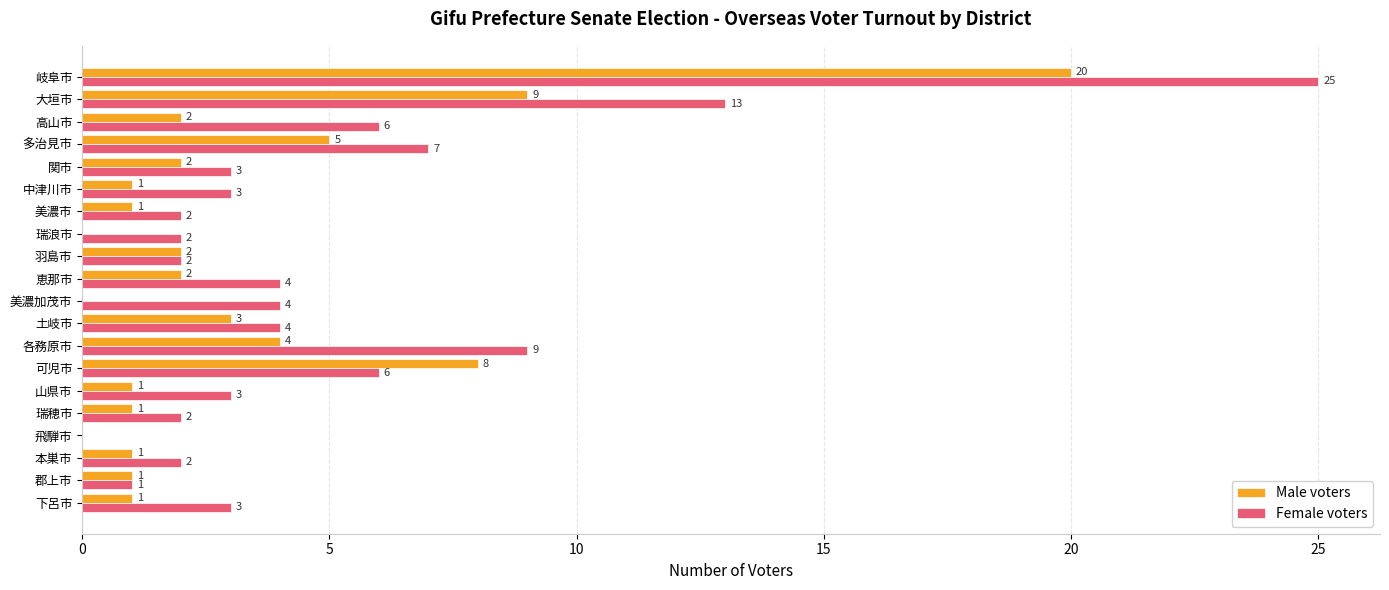

What is the sum of all Male voters values?

64